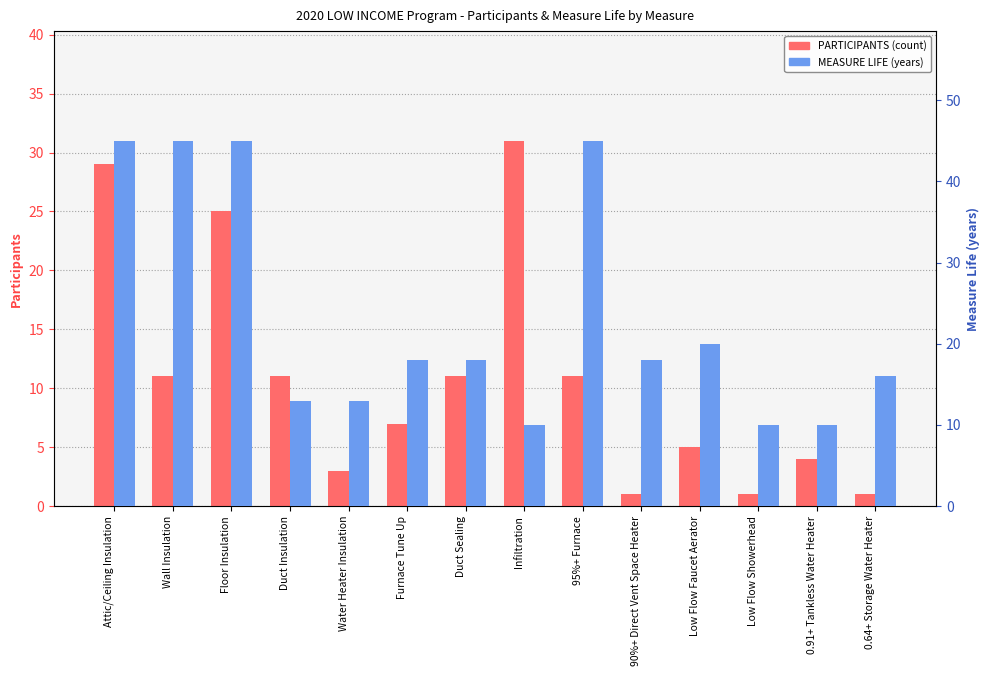

At 0.64+ Storage Water Heater, list the series in order from largest to smallest.

MEASURE LIFE, PARTICIPANTS